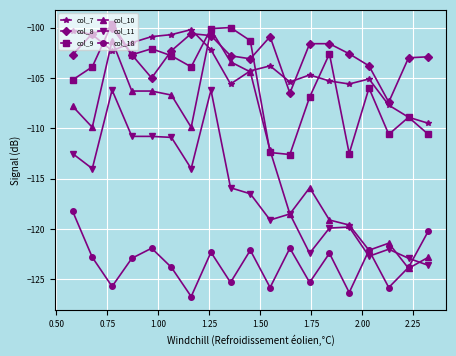

True or false: col_7 has more than 0 points higher than both neighbors.

True